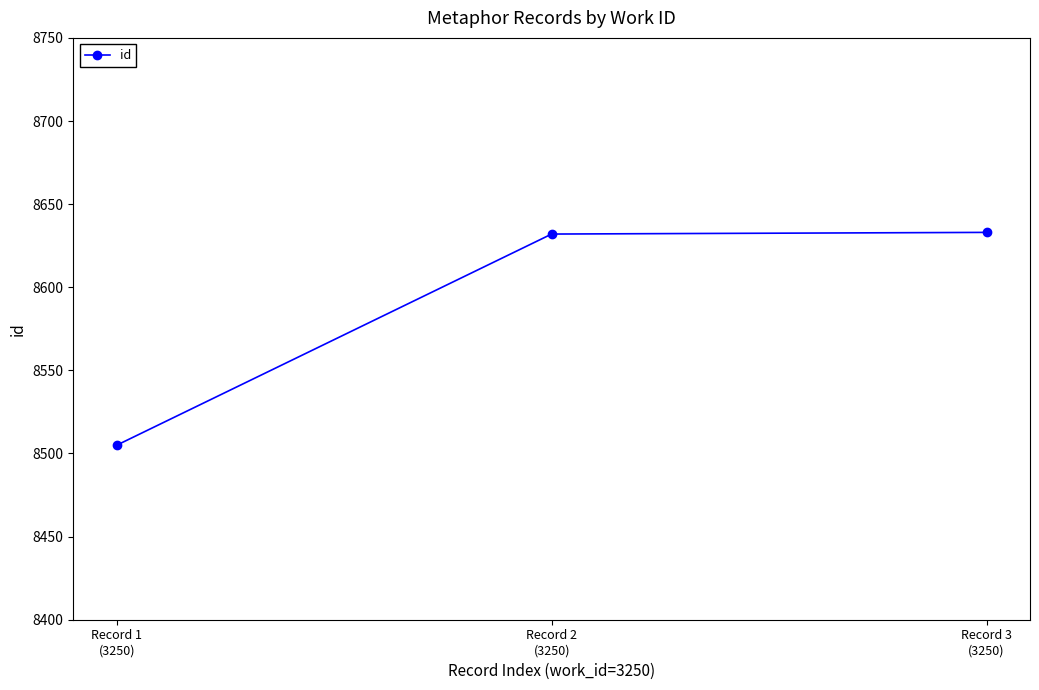

The chart shows a value of 8633 at Record 3
(3250). True or false?

True